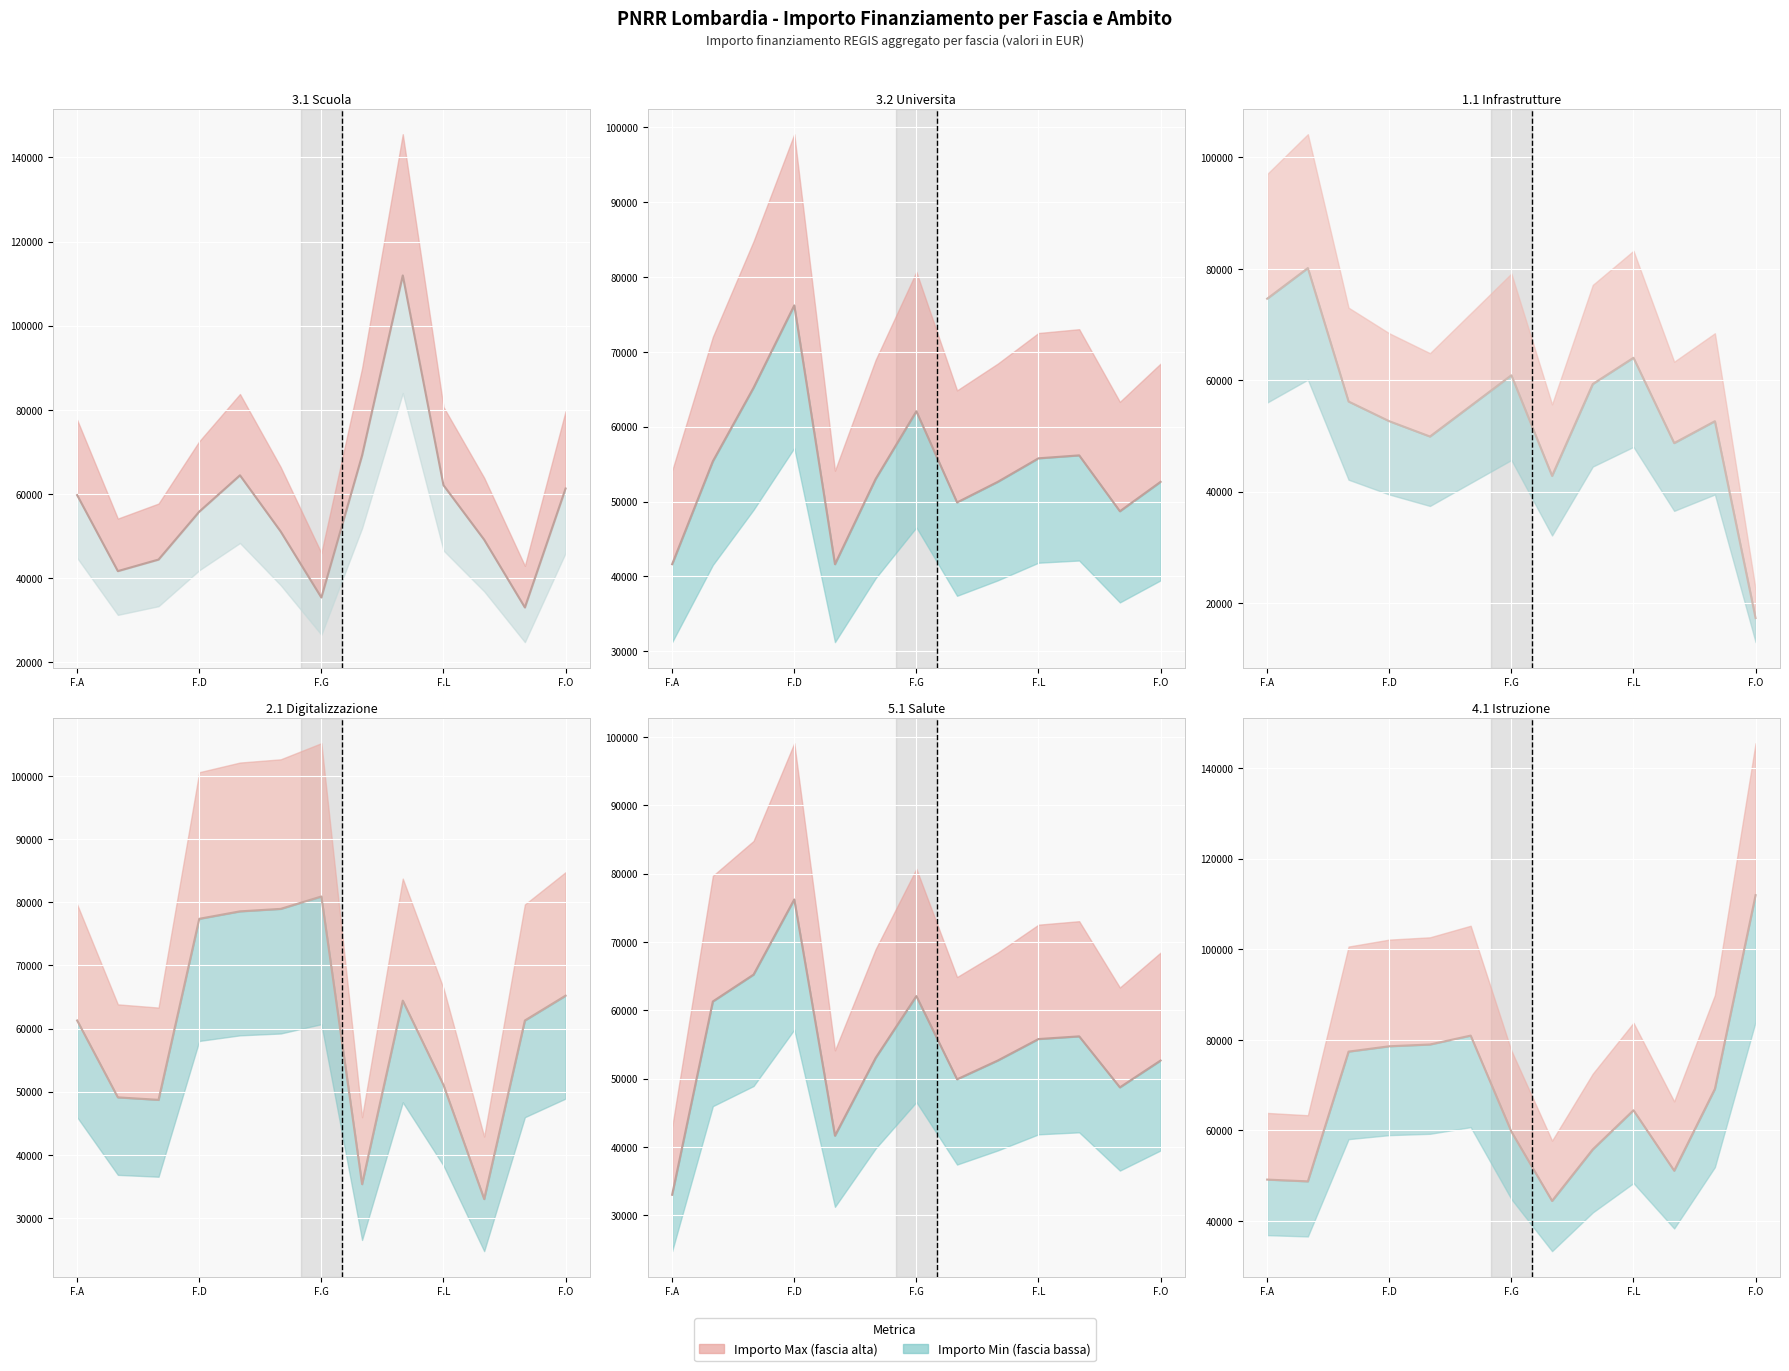

What is the change in value from F.D to 6?

-6284.9